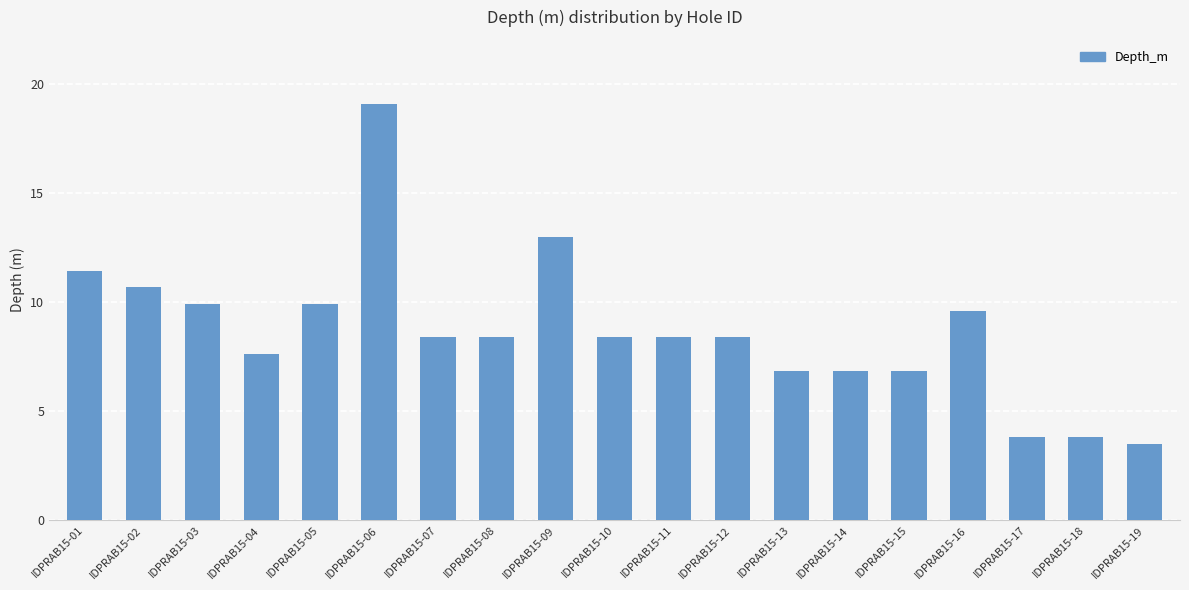

What is the change in value from IDPRAB15-03 to IDPRAB15-06?

+9.1